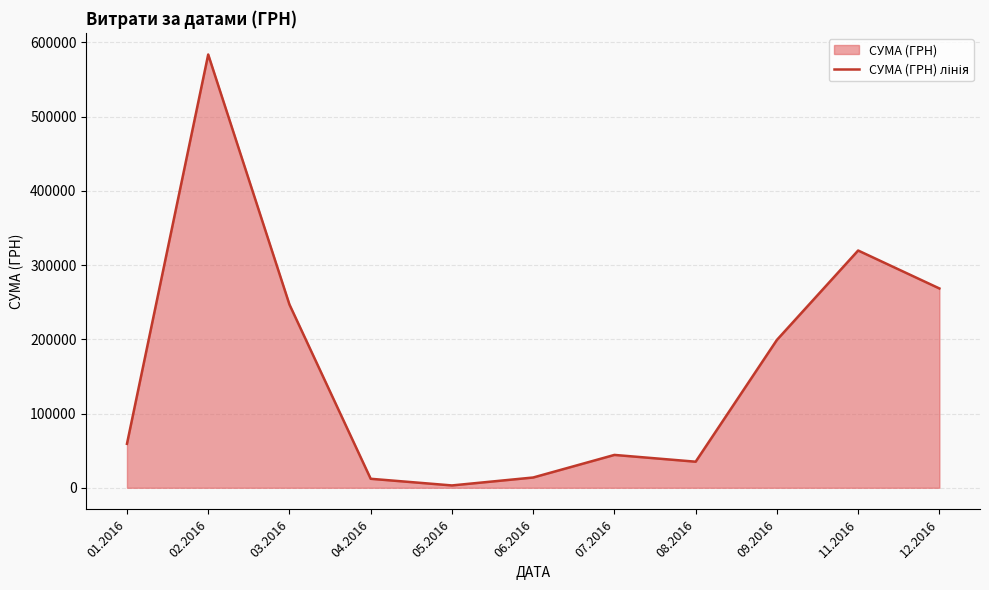

What is the ratio of the value at 06.2016 to the value at 09.2016?

0.1